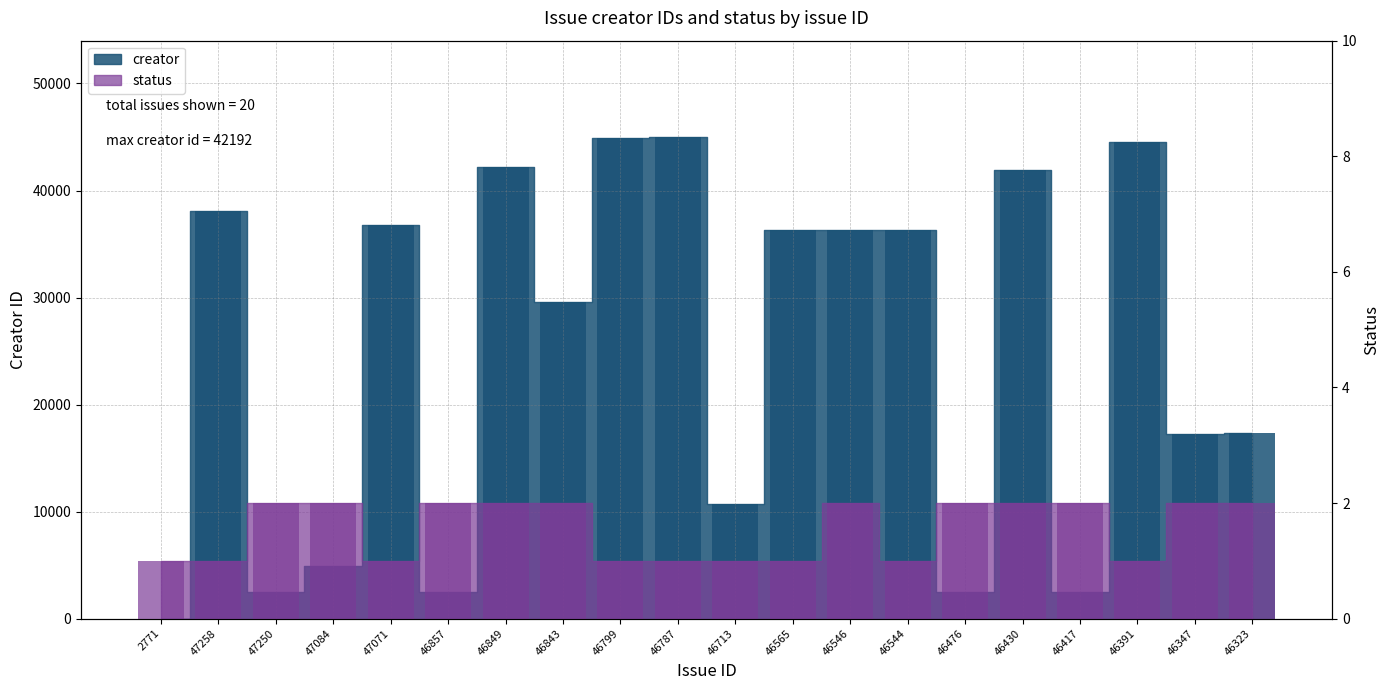

List the series in order of their peak value, highest first.

creator, status